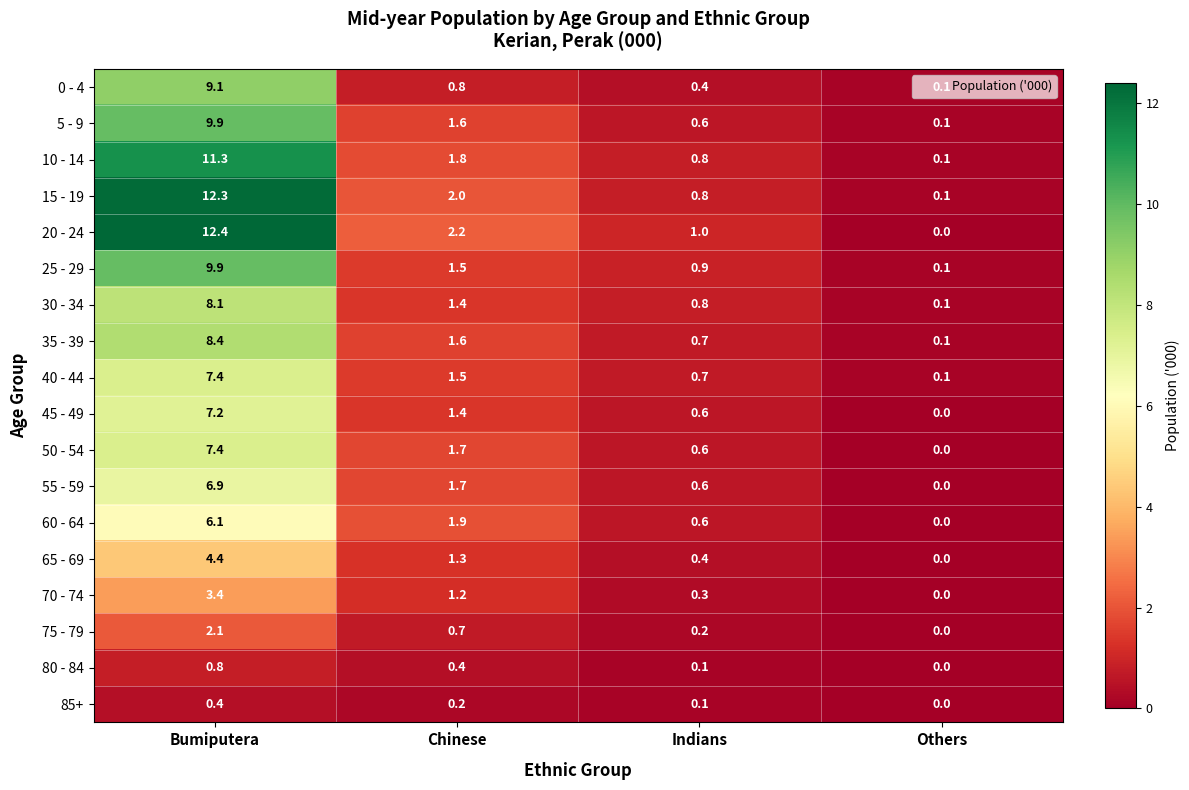

How many values in the 55 - 59 series exceed 1?

2